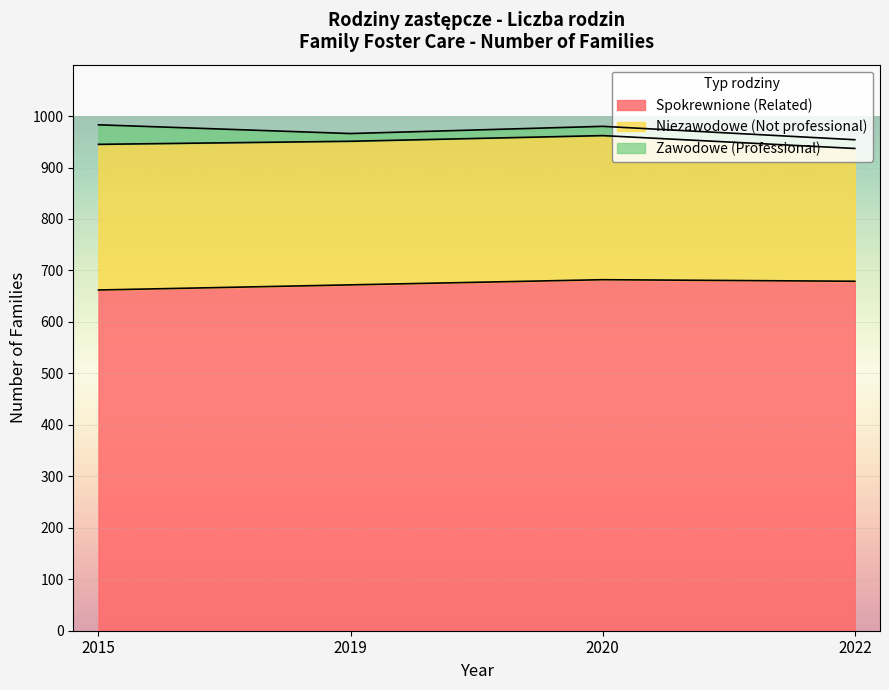

At which label does Niezawodowe (Not professional) first exceed 280?

2015